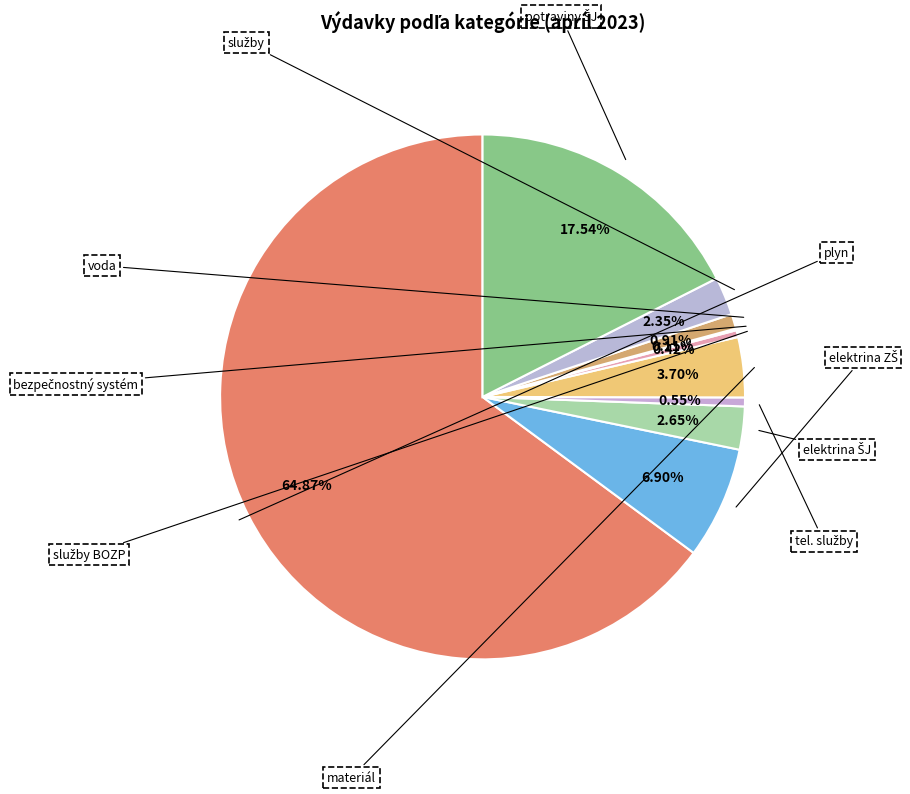

To the nearest percent, what percentage of the pie is potraviny ŠJ?

18%